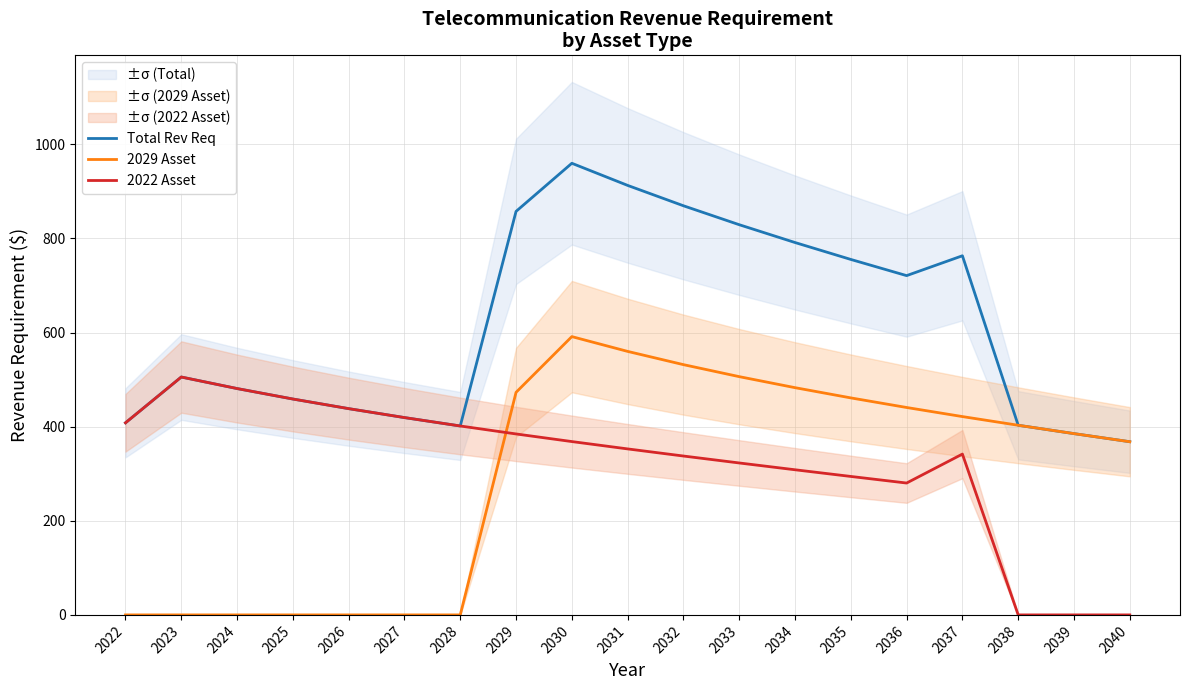

Between which two adjacent categories do 2029 Asset and 2022 Asset first intersect?

2028 and 2029